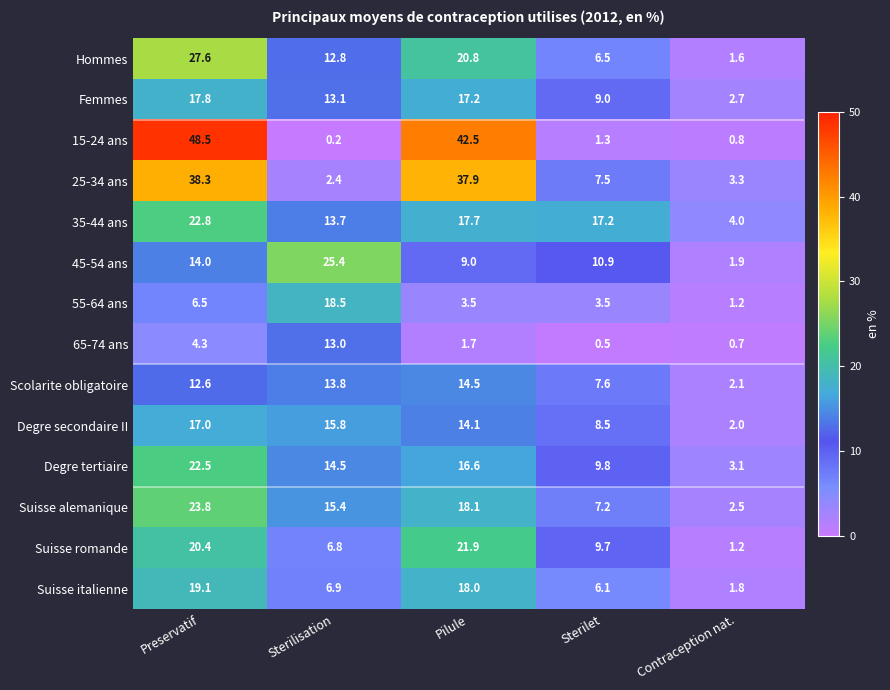

Which series changed the most between Pilule and Contraception nat.?

15-24 ans